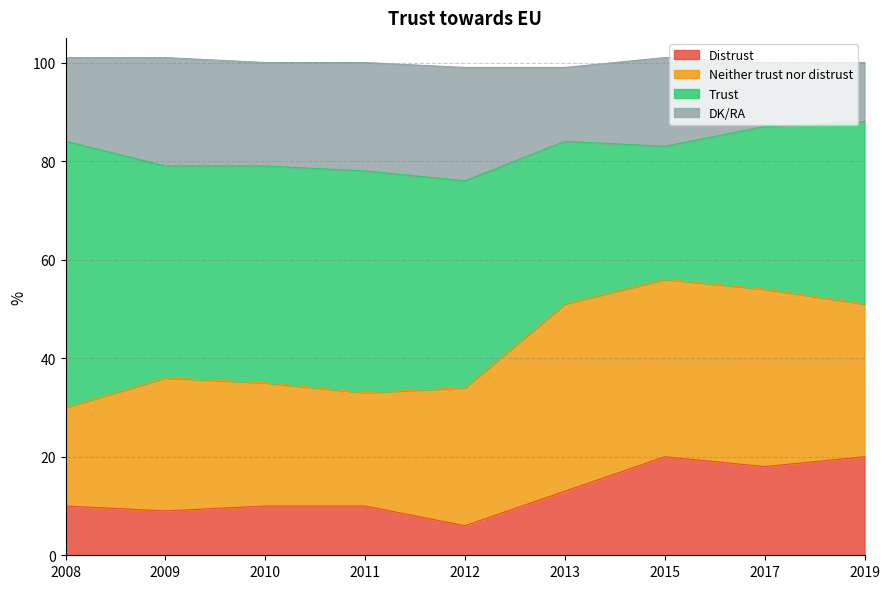

Between 2011 and 2019, which series saw the biggest shift?

Distrust